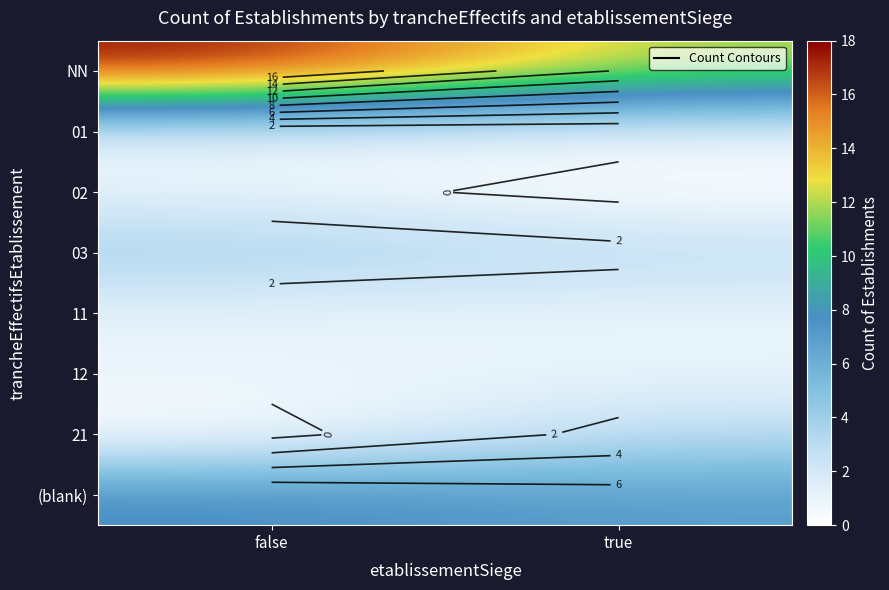

What is the minimum value for (blank)?

7